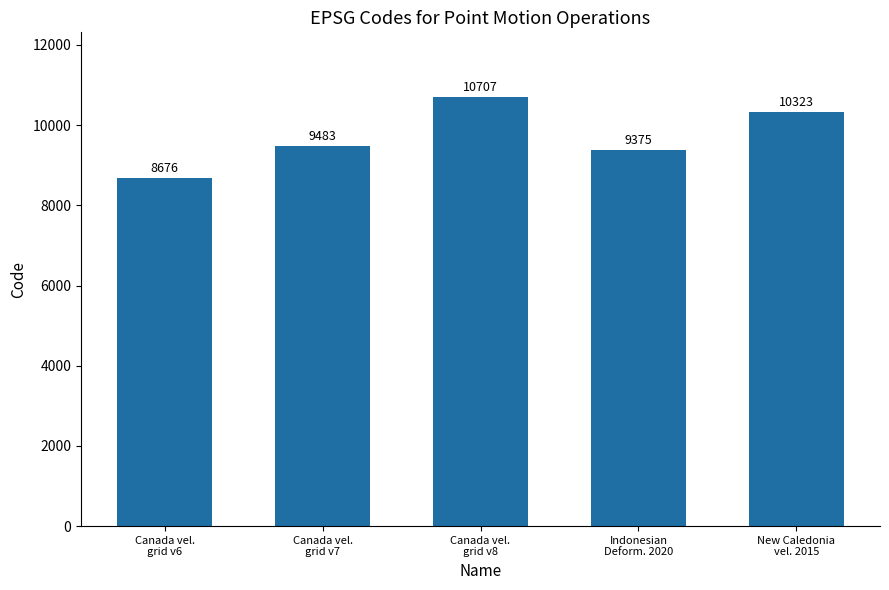

Reading left to right, list all the values displayed in this chart.

Canada vel.
grid v6=8676	Canada vel.
grid v7=9483	Canada vel.
grid v8=10707	Indonesian
Deform. 2020=9375	New Caledonia
vel. 2015=10323